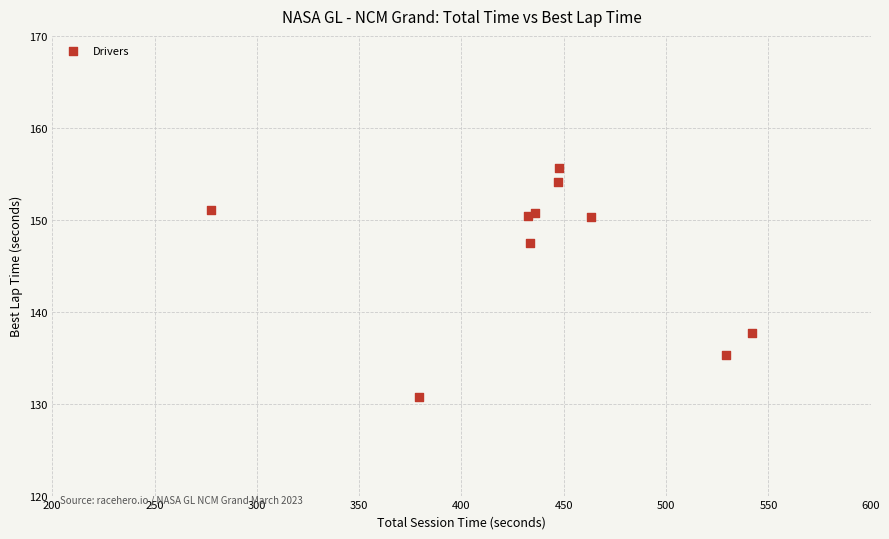

What Y value in the scatter plot is closest to 143?

147.5